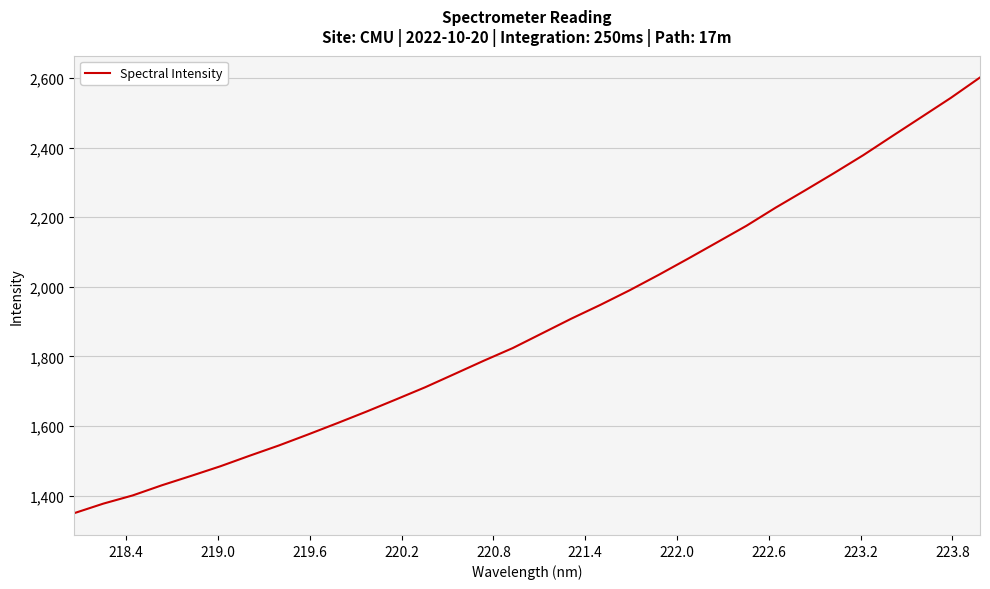

True or false: the data has more than 2 interior local peaks.

False